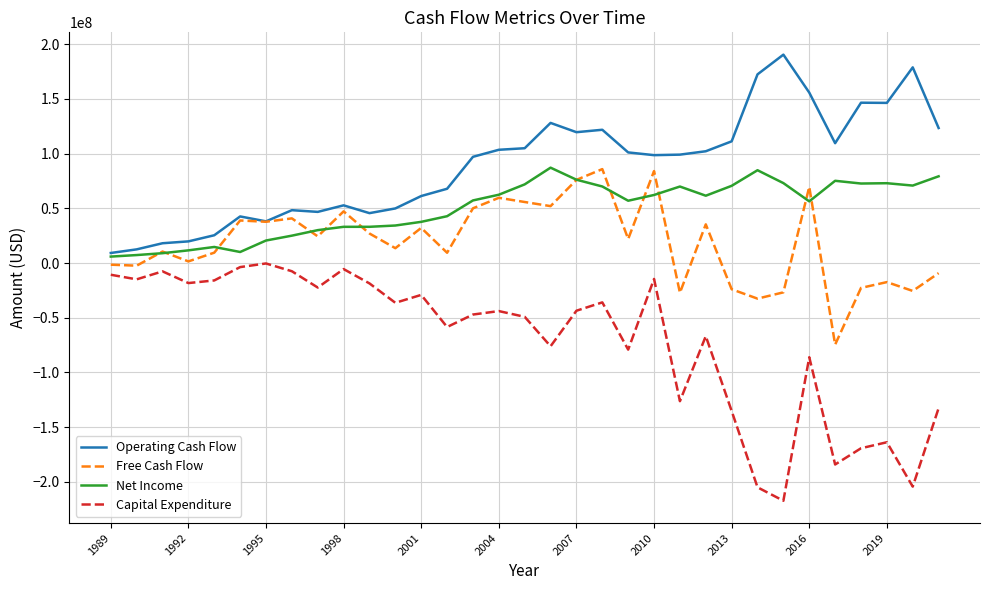

True or false: Capital Expenditure and Free Cash Flow intersect in this chart.

False